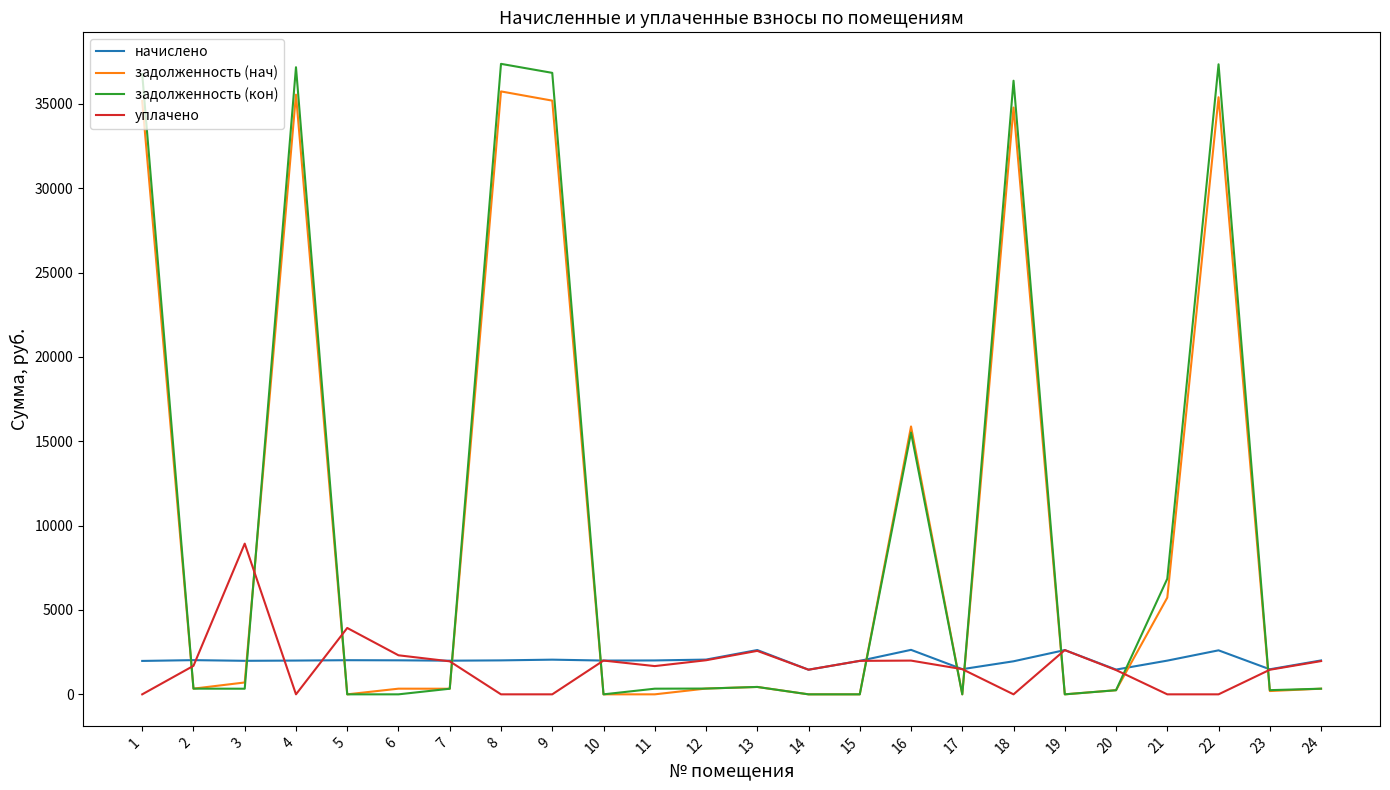

At which label does задолженность (нач) first exceed 337?

1